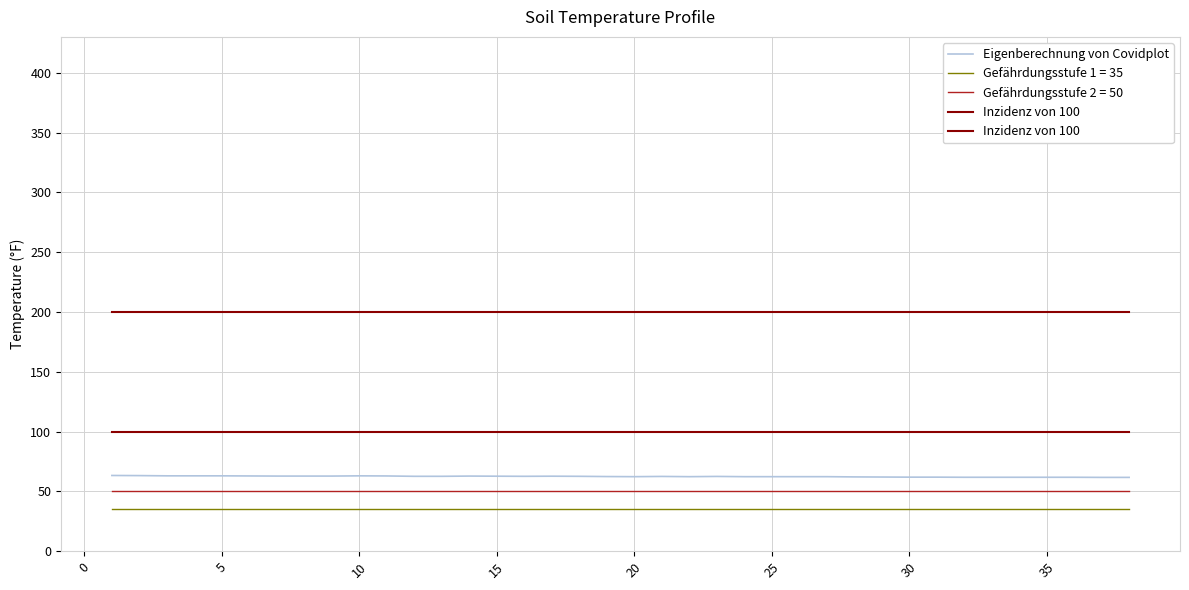

True or false: Eigenberechnung von Covidplot and Gefährdungsstufe 1 = 35 cross at least once.

False